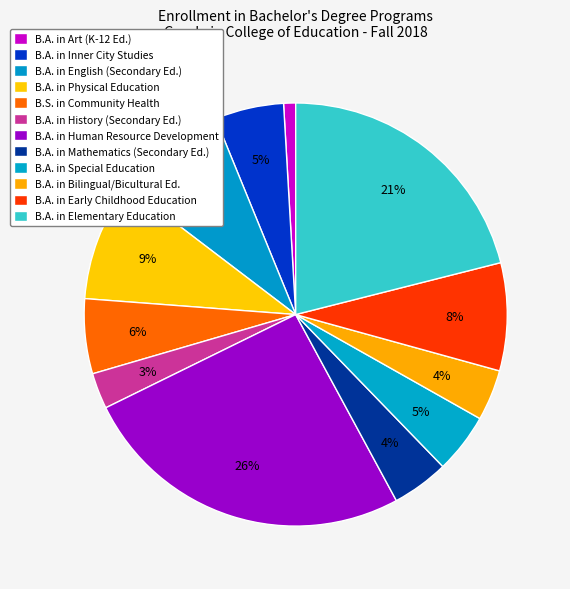

Does any single category account for the majority?

No